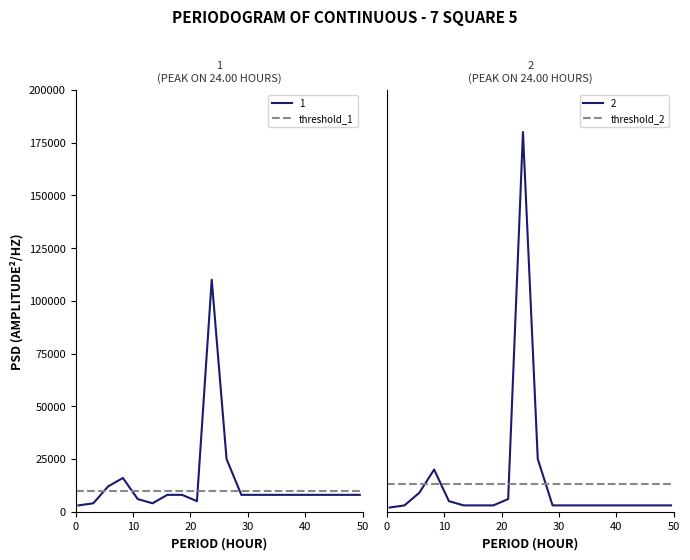

What is the minimum value for threshold_1?

10000